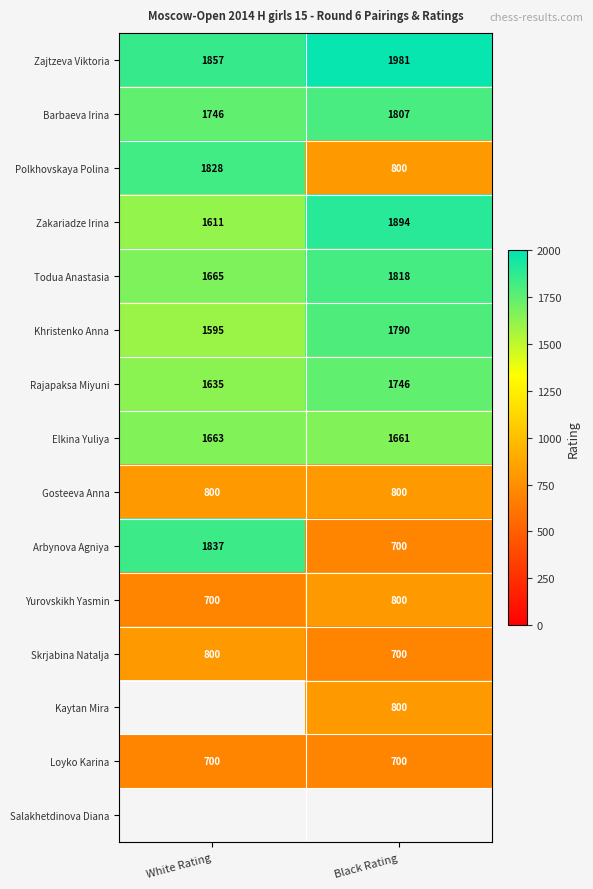

What is the minimum value shown in the chart?

700.0